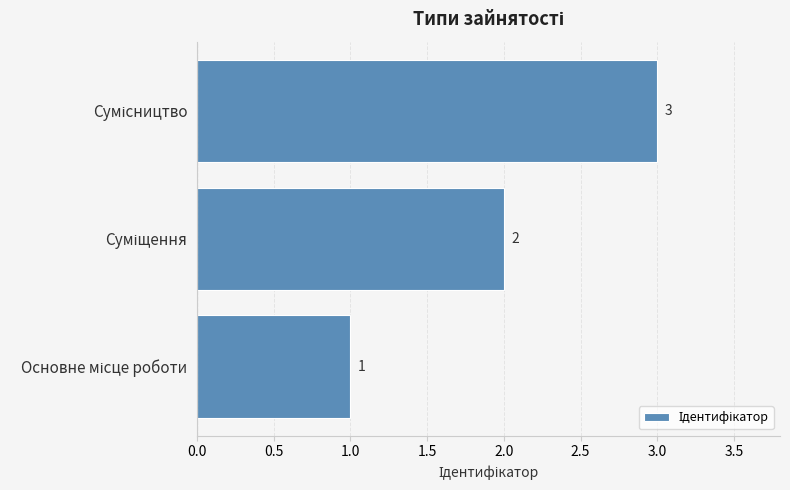

What is the maximum value shown in the chart?

3